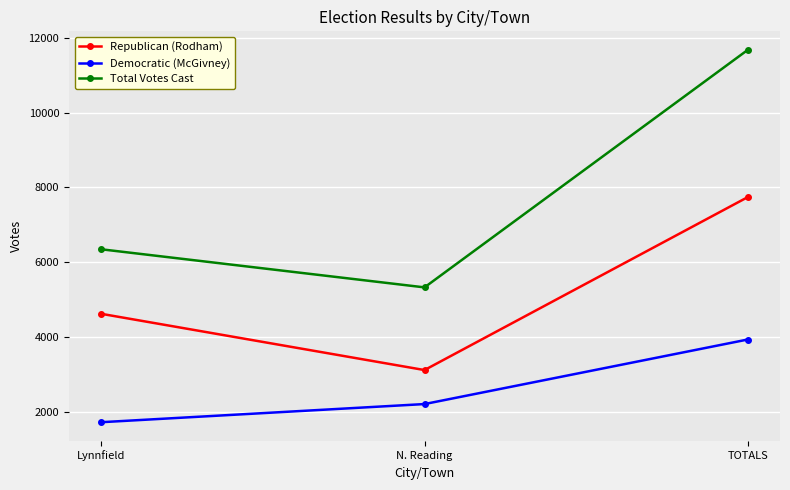

What is the difference between the Republican (Rodham) values at TOTALS and Lynnfield?

3119